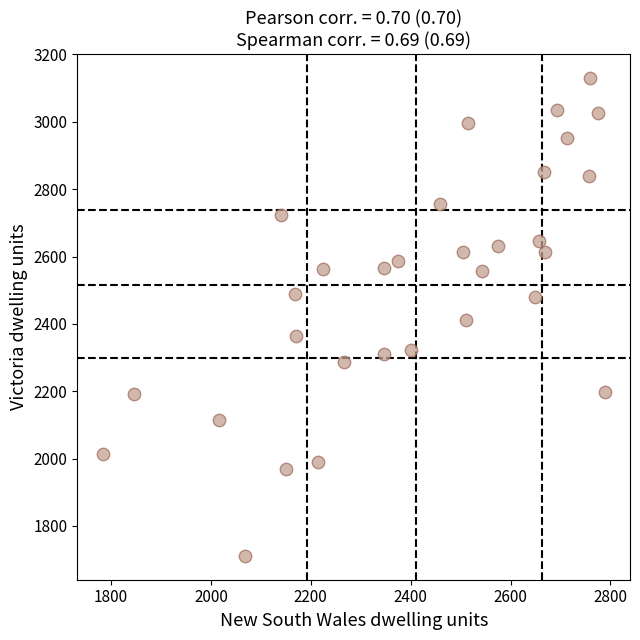

What is the range of X values (max minus min)?

1006